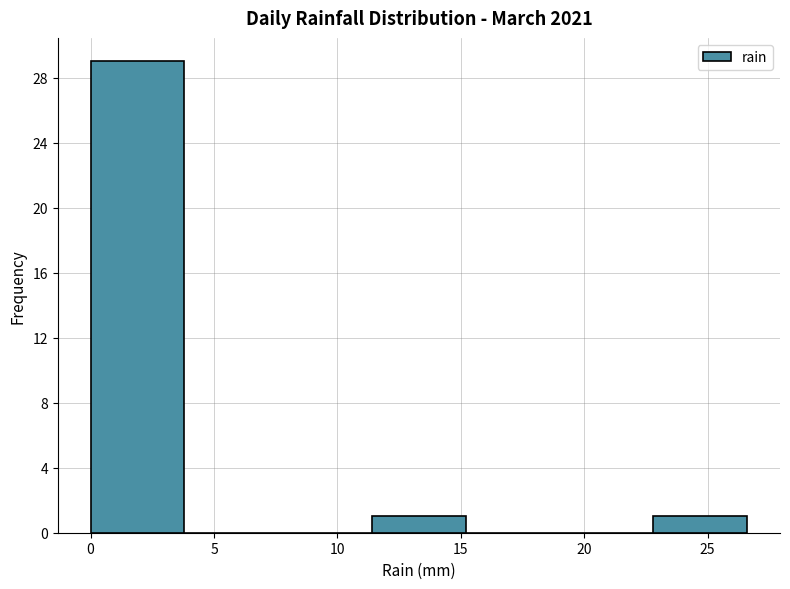

Reading left to right, list every bar in this chart as the range it spans on the x-axis followed by its height. Neither the bar edges nor the heights are printed on the chart, so give them approximately, as read against the axes.

0.0 to 3.8: 29
3.8 to 7.6: 0
7.6 to 11.4: 0
11.4 to 15.2: 1
15.2 to 19.0: 0
19.0 to 22.8: 0
22.8 to 26.6: 1